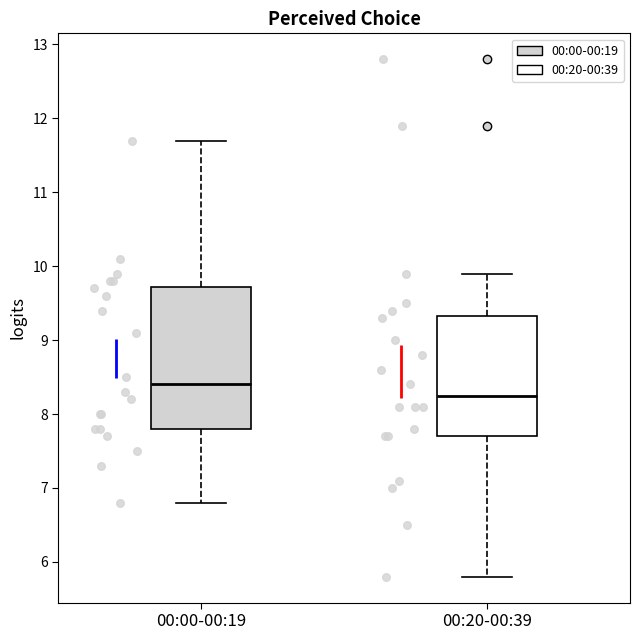

Where does the lower whisker of the box for 00:00-00:19 end on the y-axis? The values are not printed on the chart, so give them approximately, as read against the axis.

6.8